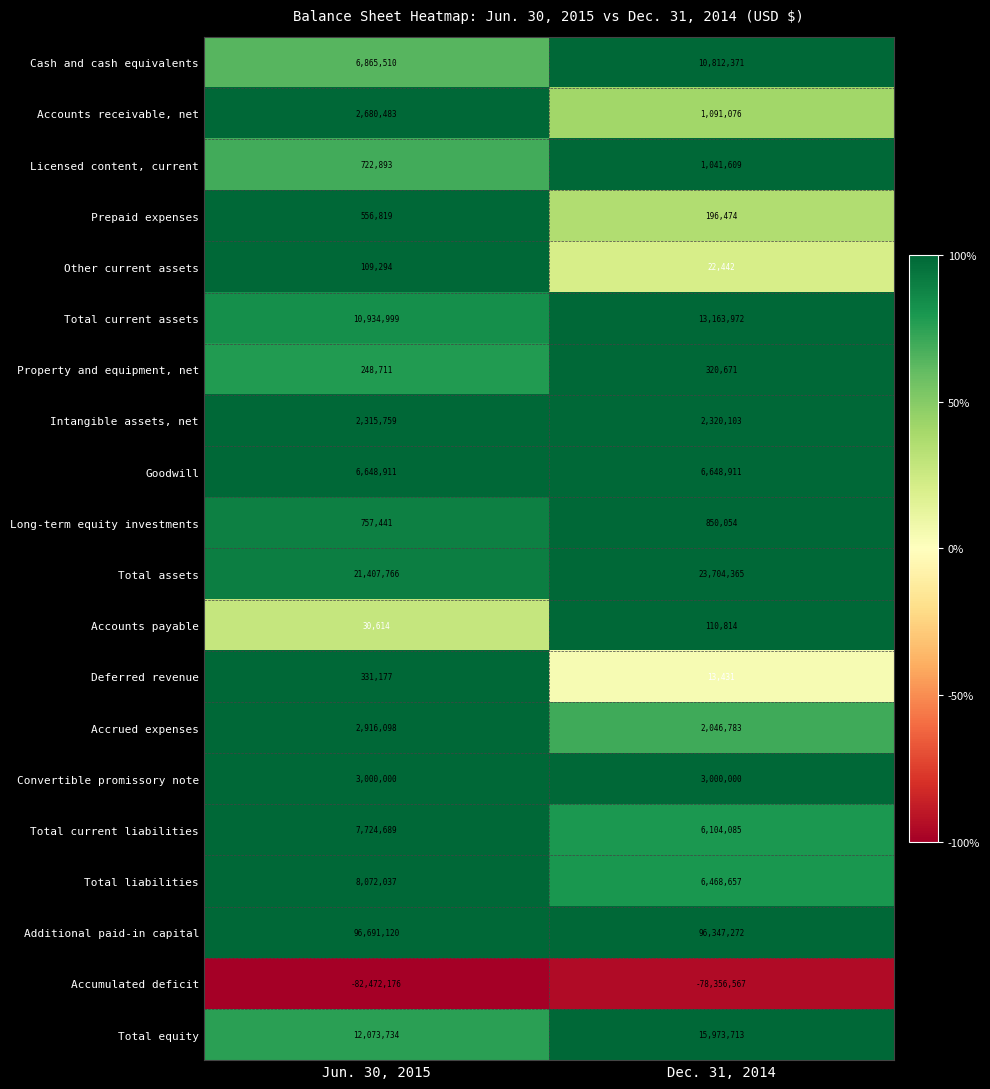

What is the approximate value of Accrued expenses at Dec. 31, 2014, to the nearest 10?

2046780